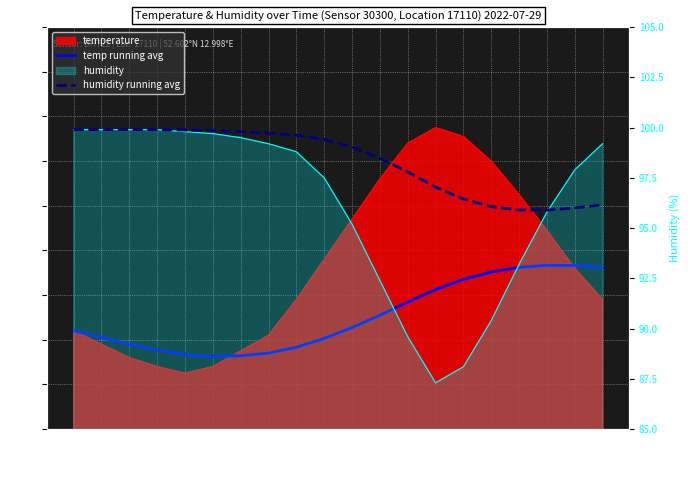

At which label is temp running avg closest to 15?

11:00